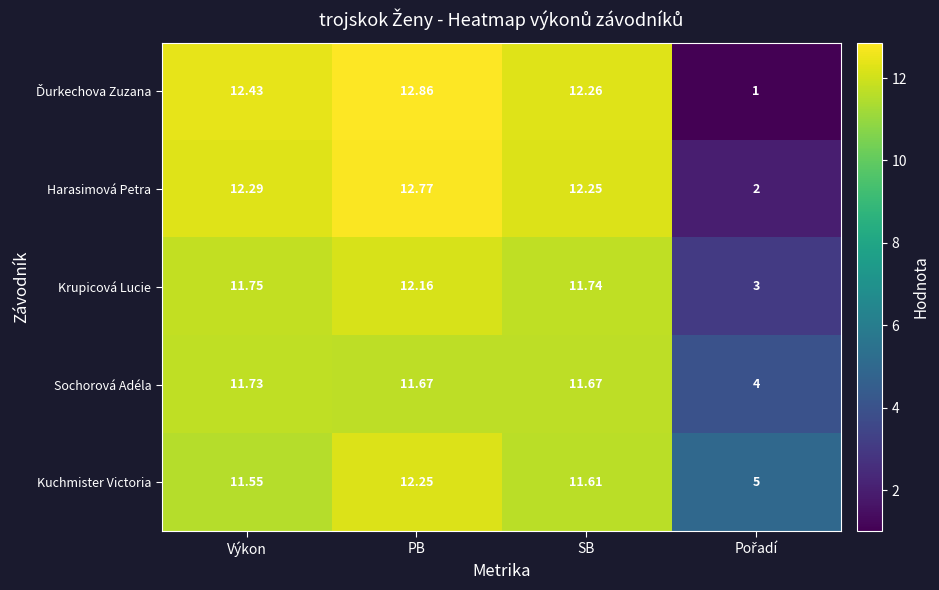

Is the value of Sochorová Adéla at Výkon greater than the value of Harasimová Petra at SB?

No